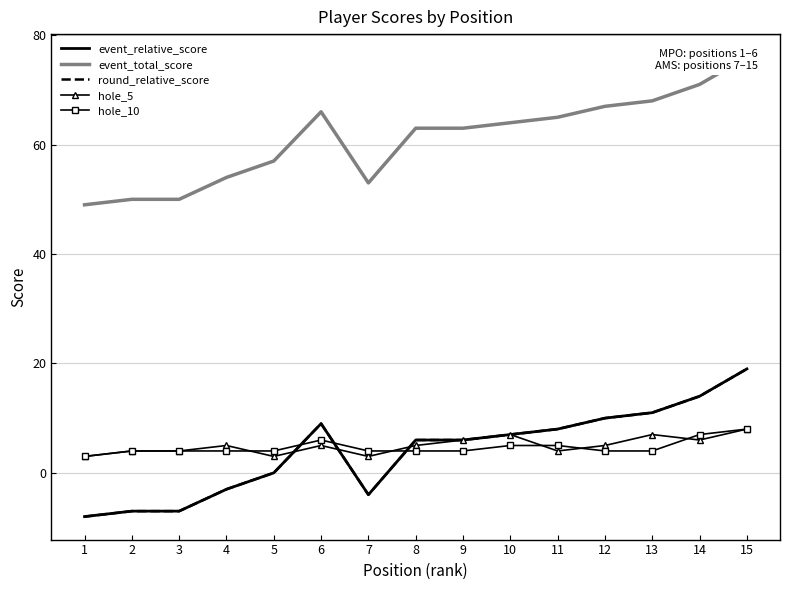

Reading left to right, transcribe all the data shown in this chart.

event_relative_score: 1=-8	2=-7	3=-7	4=-3	5=0	6=9	7=-4	8=6	9=6	10=7	11=8	12=10	13=11	14=14	15=19
event_total_score: 1=49	2=50	3=50	4=54	5=57	6=66	7=53	8=63	9=63	10=64	11=65	12=67	13=68	14=71	15=76
round_relative_score: 1=-8	2=-7	3=-7	4=-3	5=0	6=9	7=-4	8=6	9=6	10=7	11=8	12=10	13=11	14=14	15=19
hole_5: 1=3	2=4	3=4	4=5	5=3	6=5	7=3	8=5	9=6	10=7	11=4	12=5	13=7	14=6	15=8
hole_10: 1=3	2=4	3=4	4=4	5=4	6=6	7=4	8=4	9=4	10=5	11=5	12=4	13=4	14=7	15=8